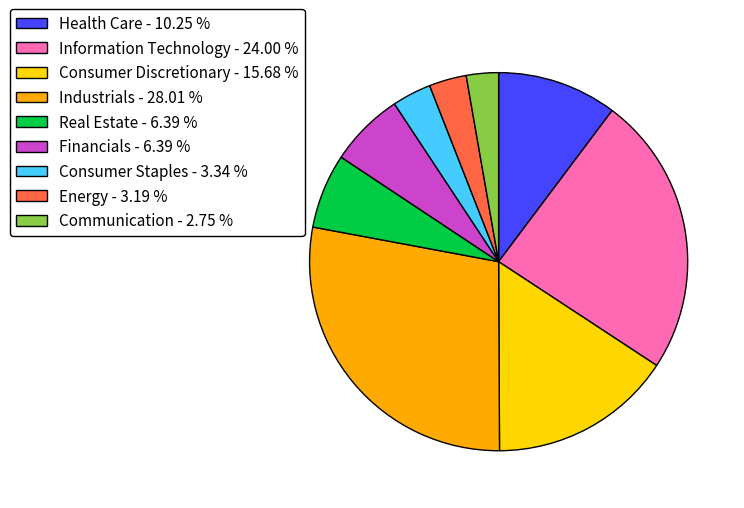

Does any single category account for the majority?

No